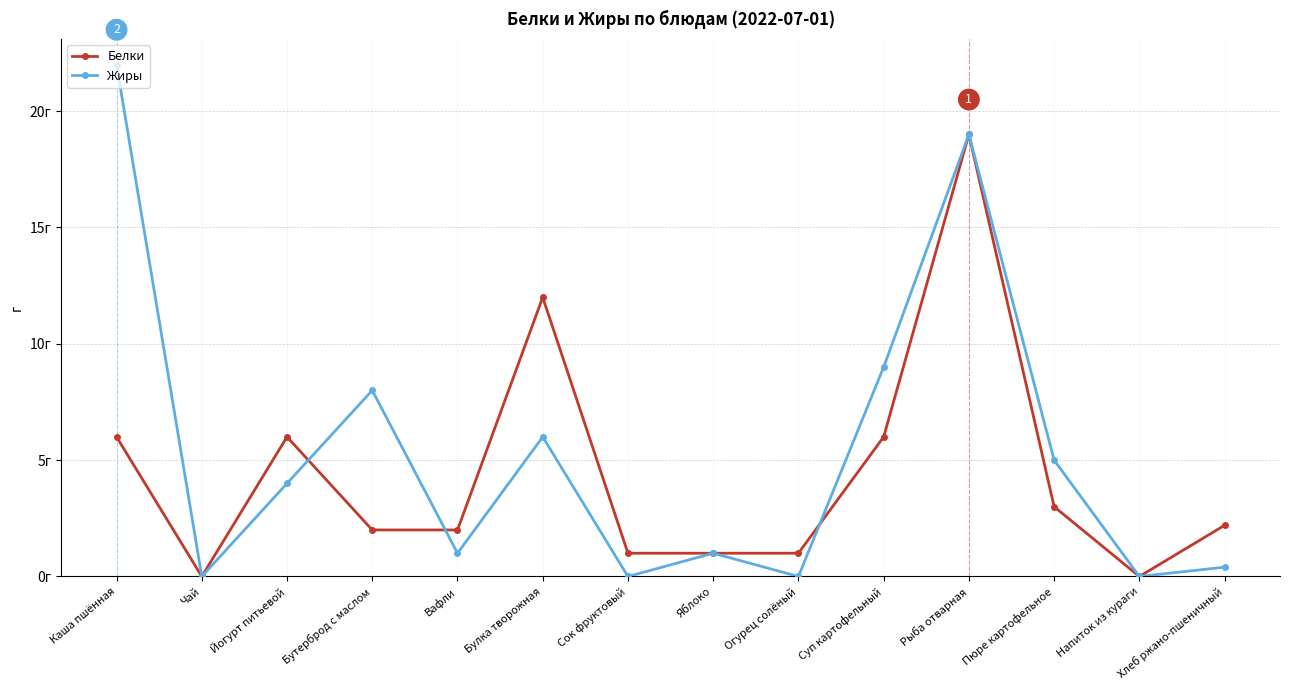

Is this an area chart (filled region under the line)?

No